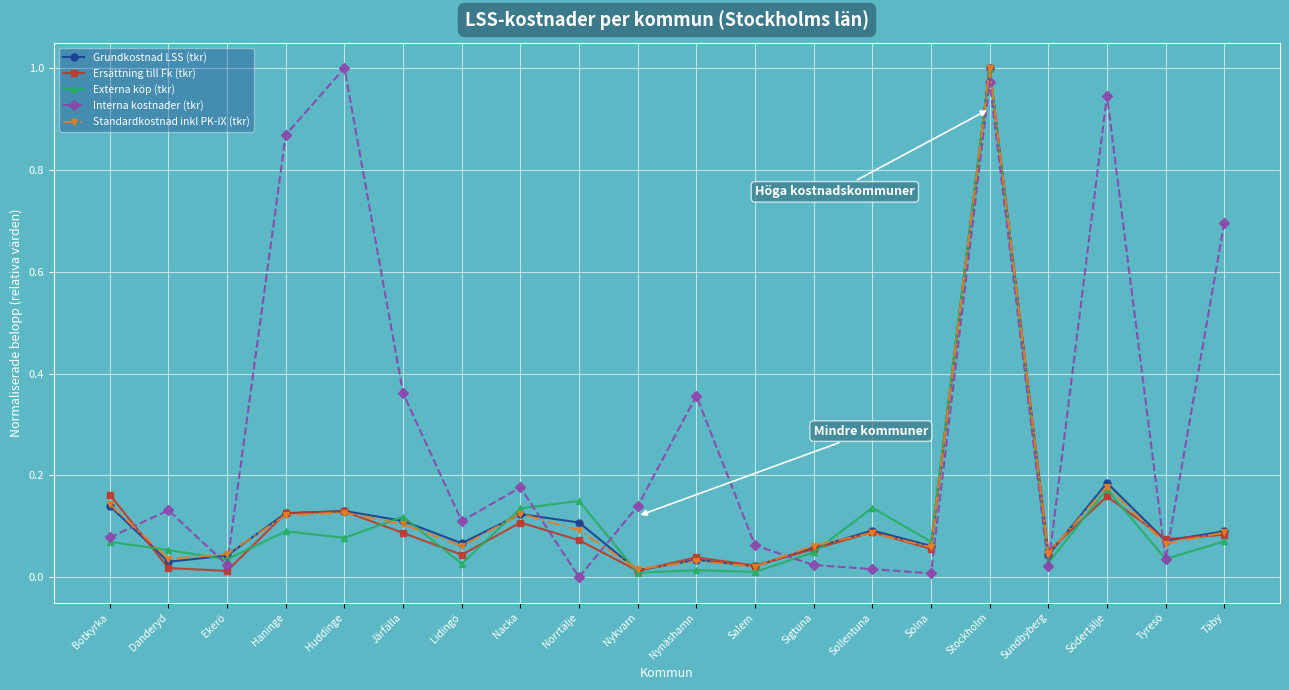

True or false: Standardkostnad inkl PK-IX (tkr) has a value of 0.1 at Solna.

True